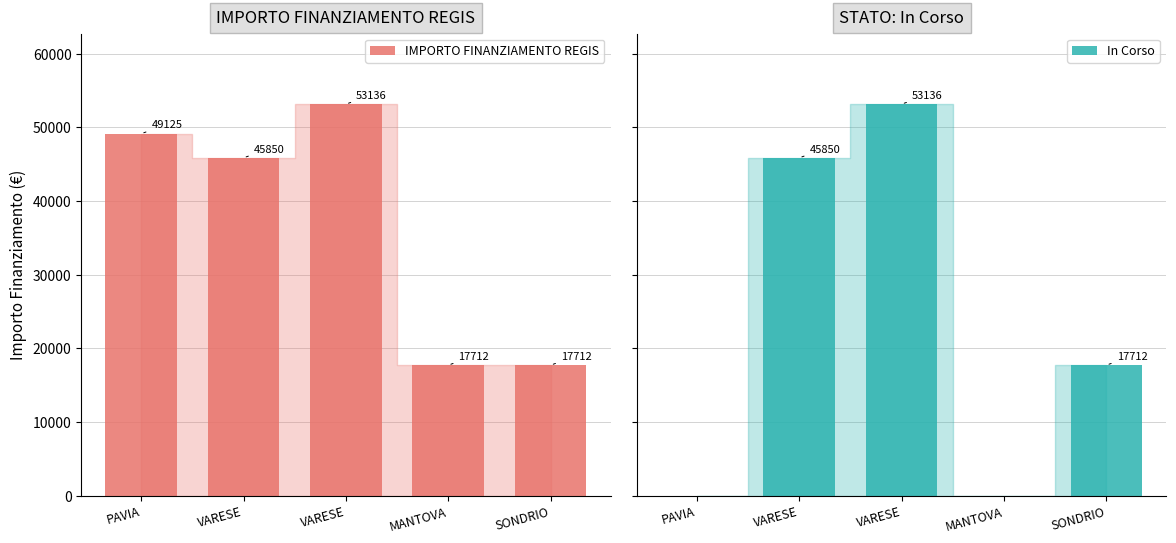

Reading left to right, transcribe all the data shown in this chart.

IMPORTO FINANZIAMENTO REGIS: 49125	45850	53136	17712	17712
In Corso: 0	45850	53136	0	17712